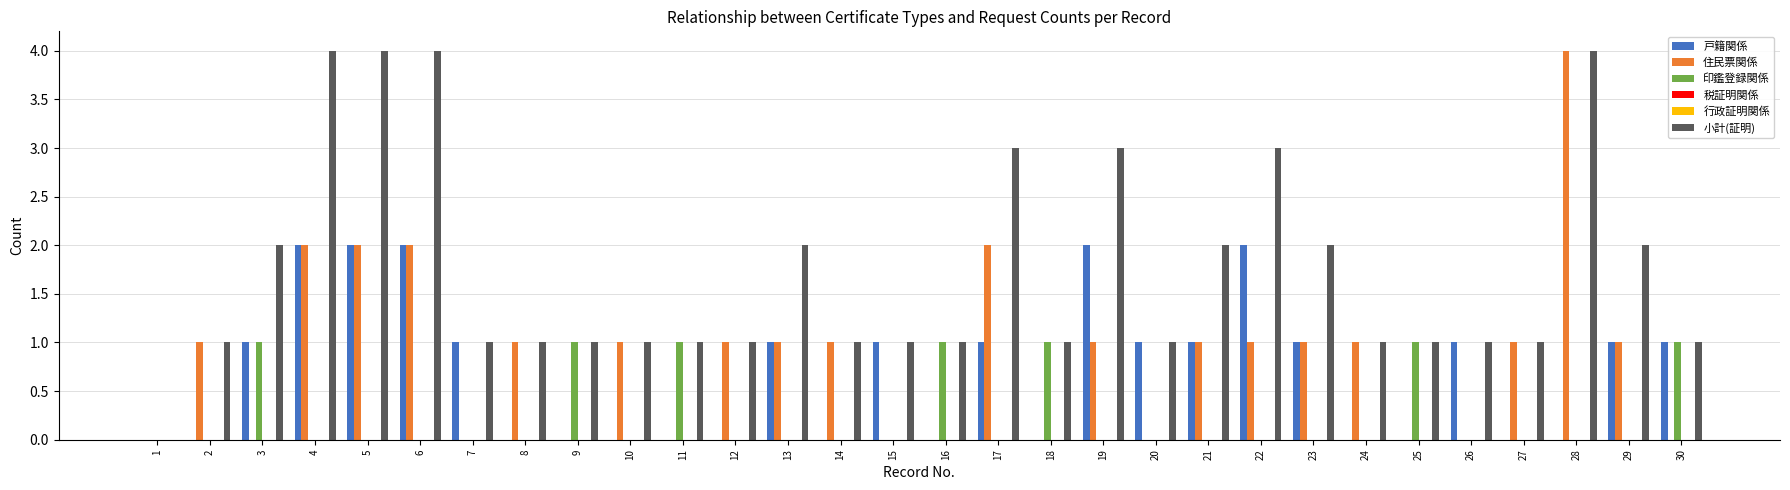

What is the difference between the second highest and minimum values in the 小計(証明) series?

4